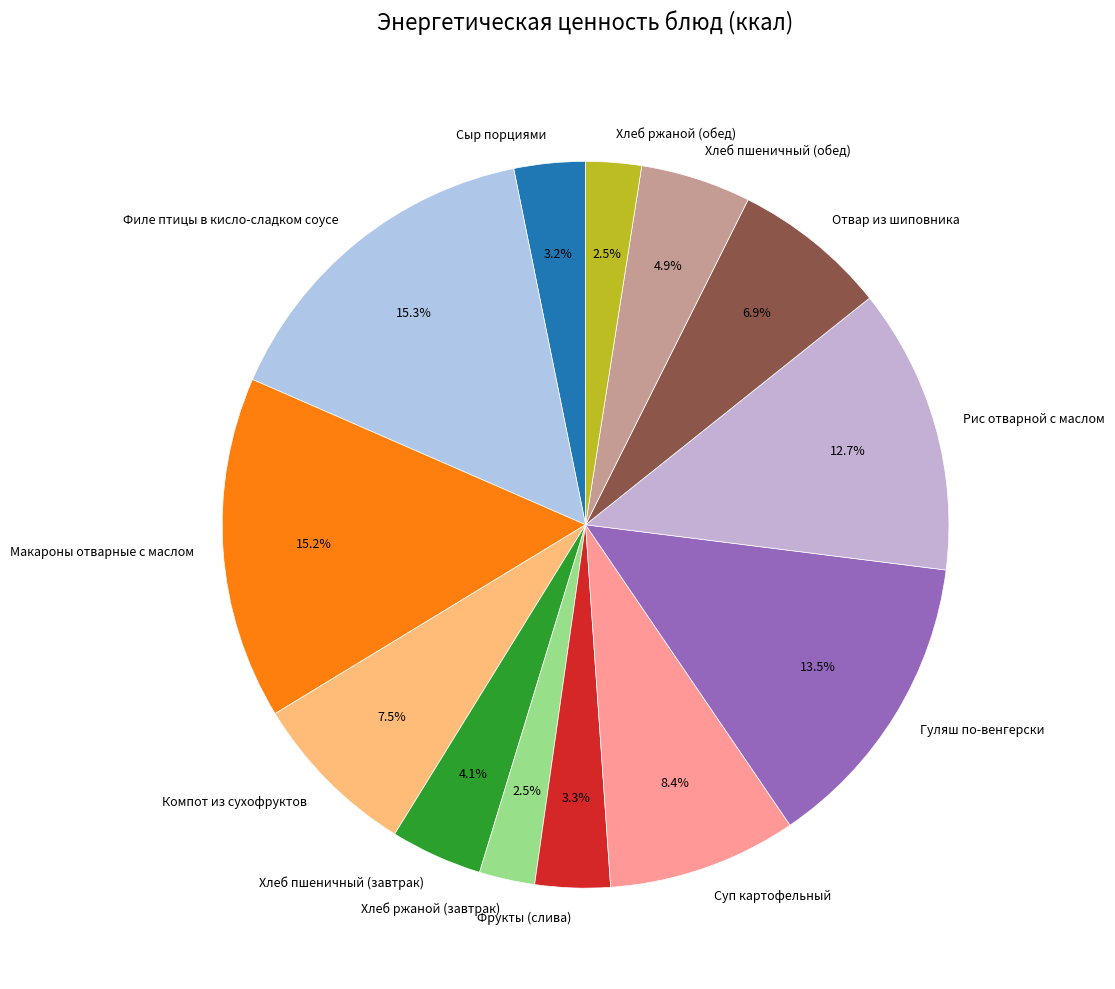

Does Отвар из шиповника represent more than half of the total?

No